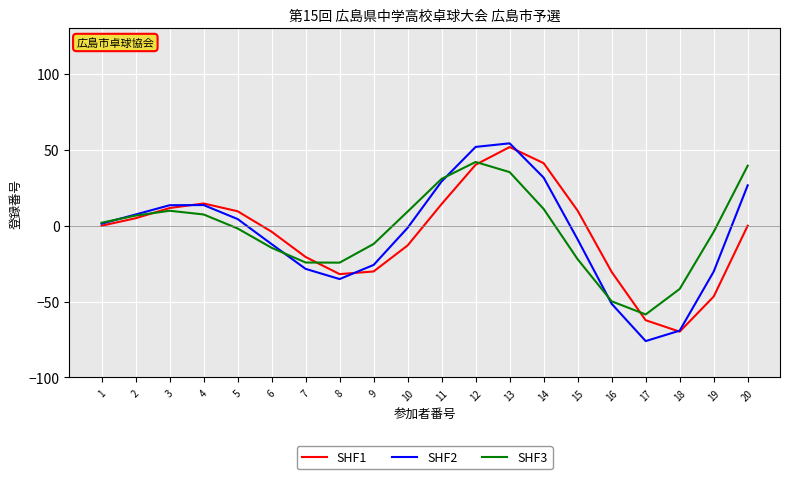

Rank the series by their maximum value, from highest to lowest.

SHF2, SHF1, SHF3